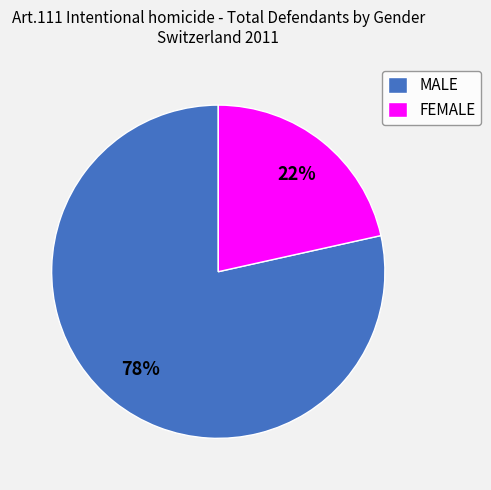

Is it true that MALE is 78% of the pie?

True